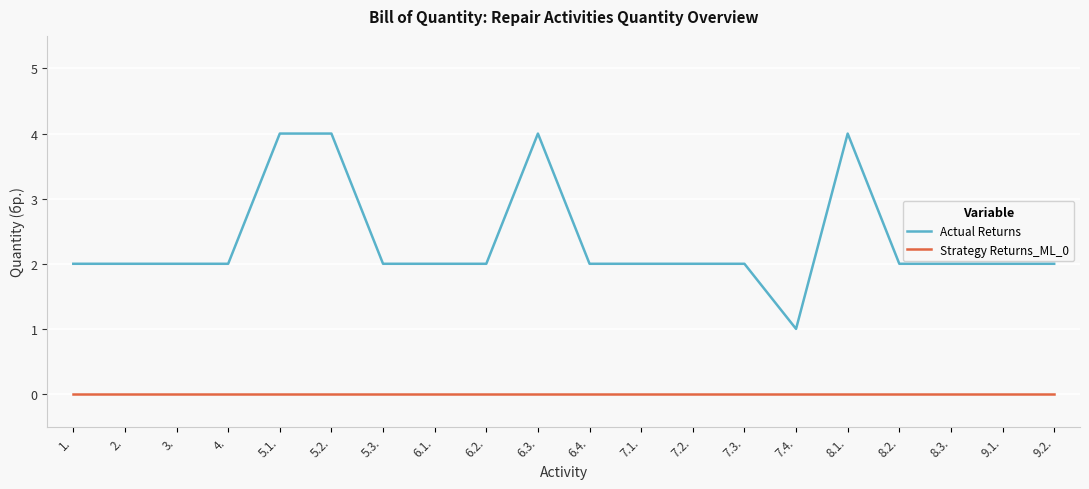

How many lines are shown in the chart?

2